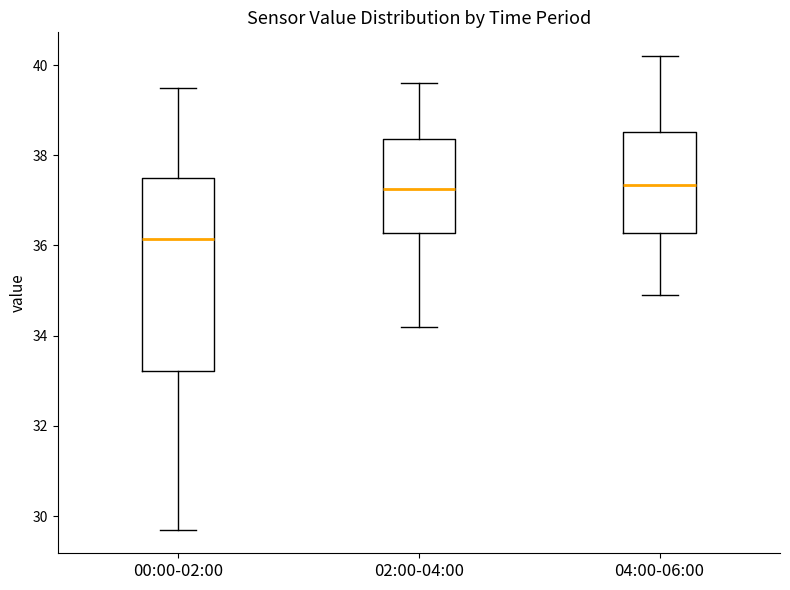

Which box's median line is the lowest?

00:00-02:00